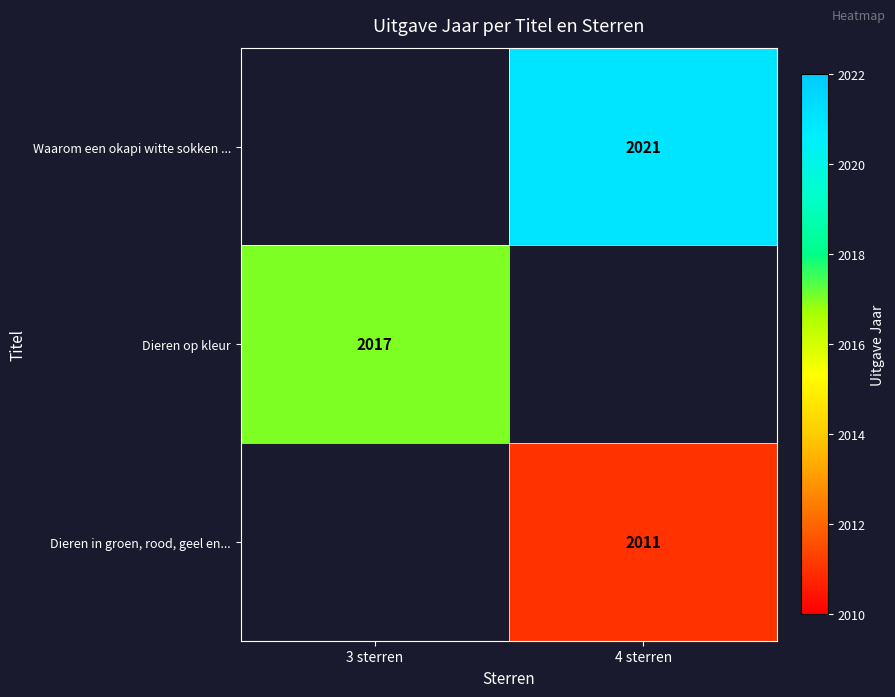

Between 4 sterren and 3 sterren, which is larger?

3 sterren